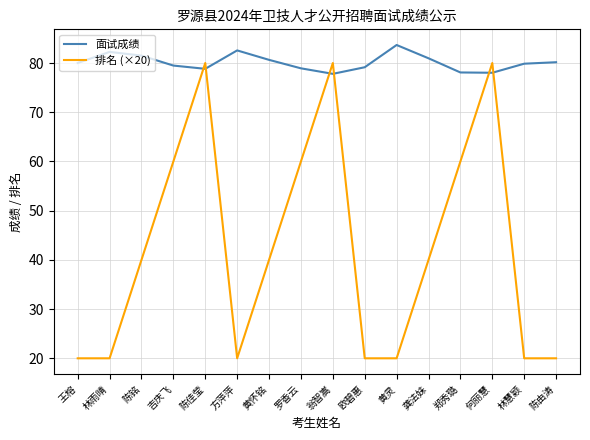

Which series has the largest total across all categories?

面试成绩